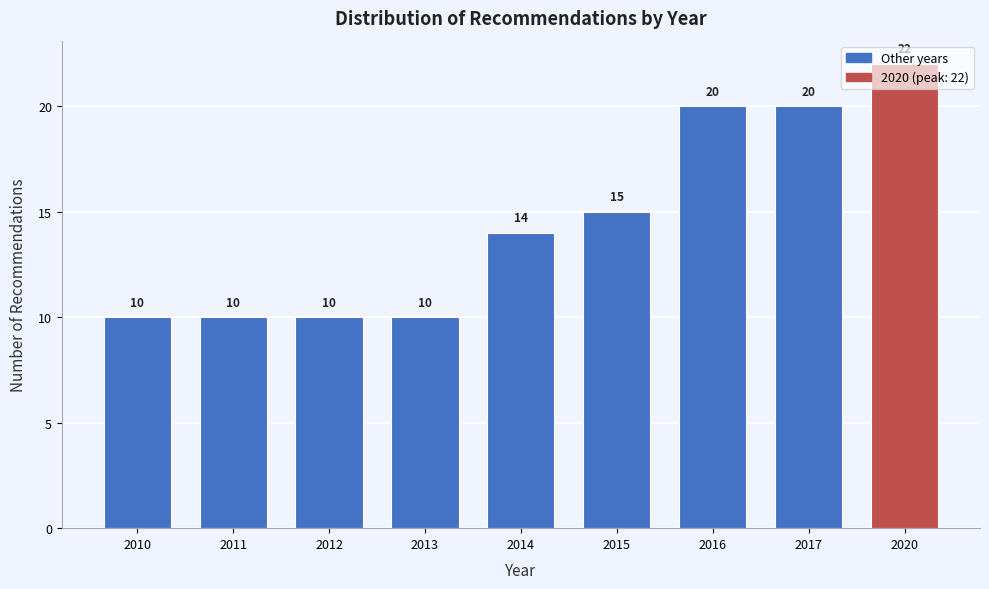

Between 2020 and 2014, which is larger?

2020